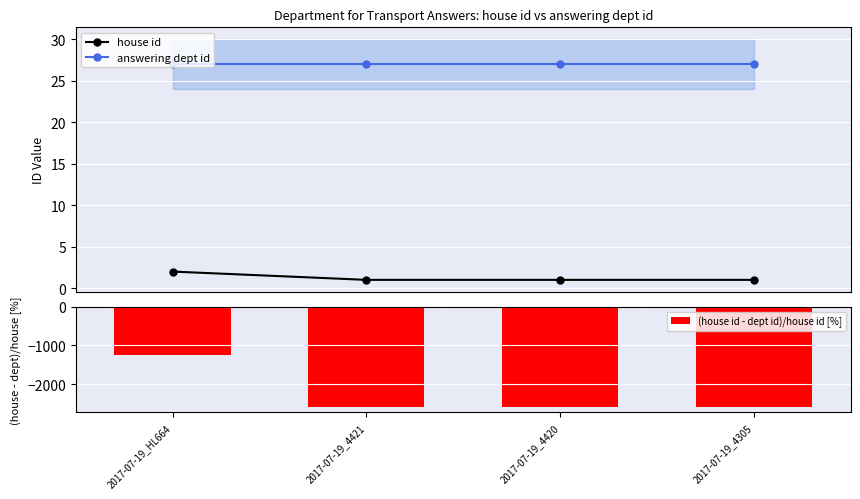

Reading left to right, extract all data points from this chart.

house id: 2017-07-19_HL664=2	2017-07-19_4421=1	2017-07-19_4420=1	2017-07-19_4305=1
answering dept id: 2017-07-19_HL664=27	2017-07-19_4421=27	2017-07-19_4420=27	2017-07-19_4305=27
(house id - dept id)/house id [%]: 2017-07-19_HL664=-1250	2017-07-19_4421=-2600	2017-07-19_4420=-2600	2017-07-19_4305=-2600